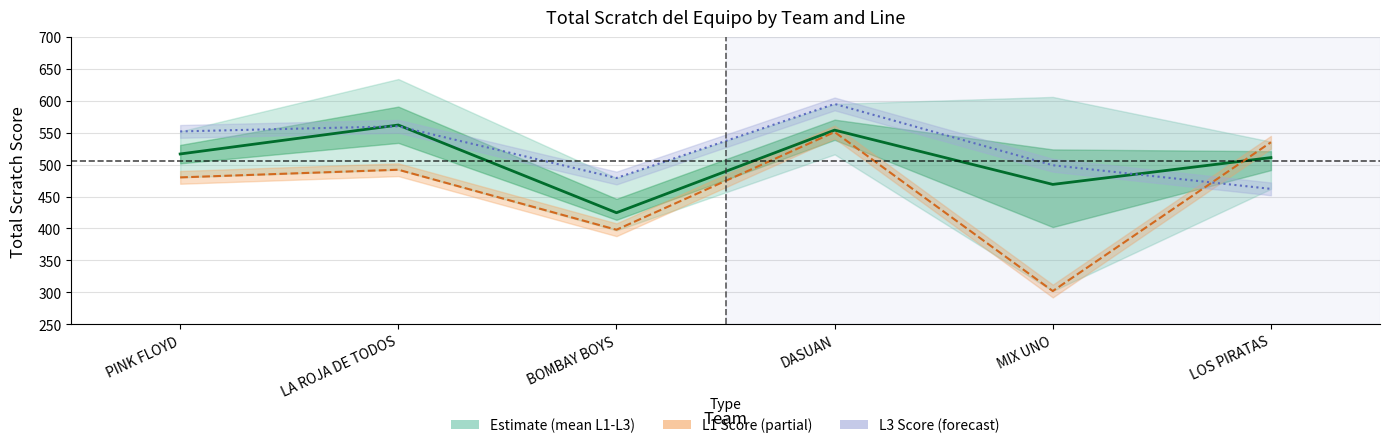

How many distinct data groups are displayed?

3